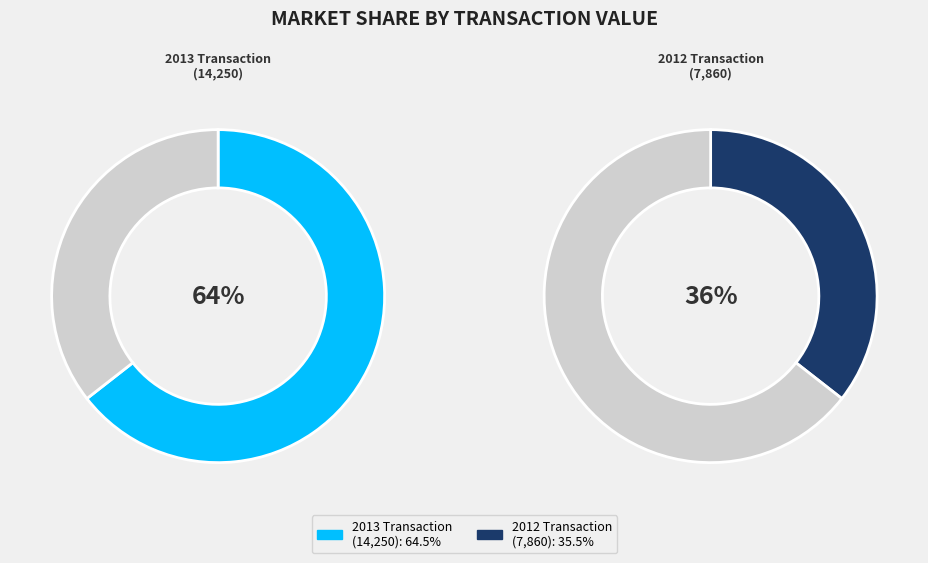

How many segments does this pie chart have?

2